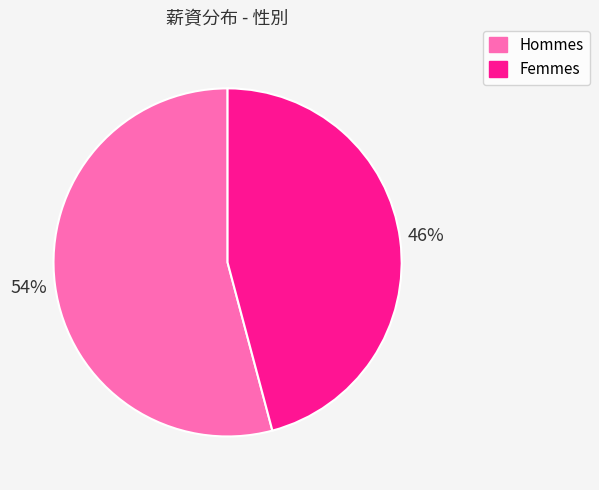

How many slices are in this pie chart?

2